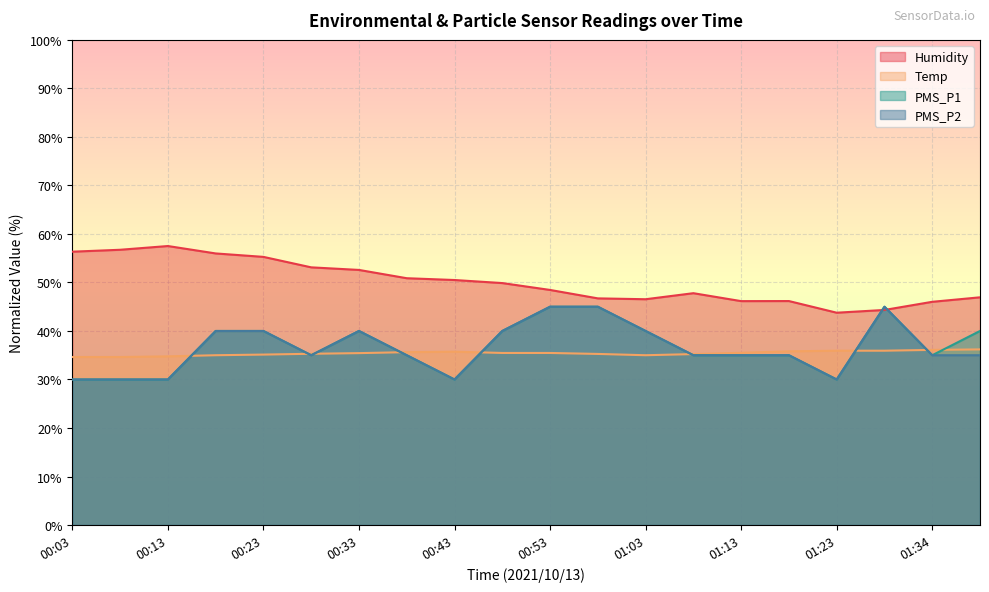

List the series in order of their peak value, lowest first.

Temp, PMS_P1, PMS_P2, Humidity